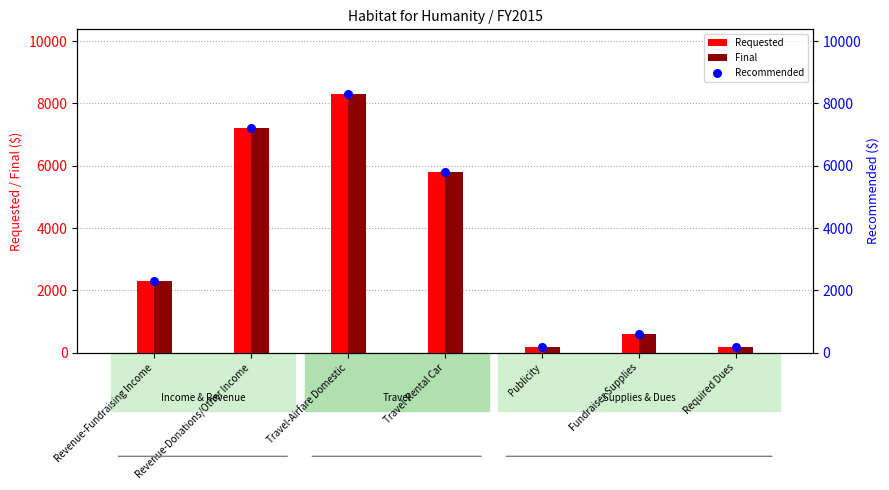

What are all the series names shown in the legend?

Requested, Final, Recommended